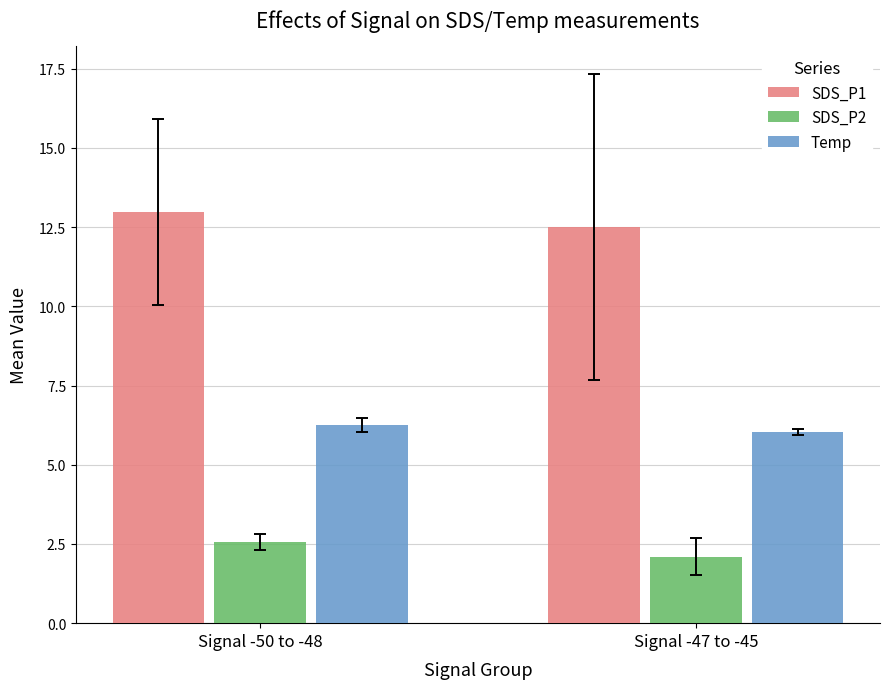

True or false: SDS_P2 has a value of 0.6 at Signal -47 to -45.

False